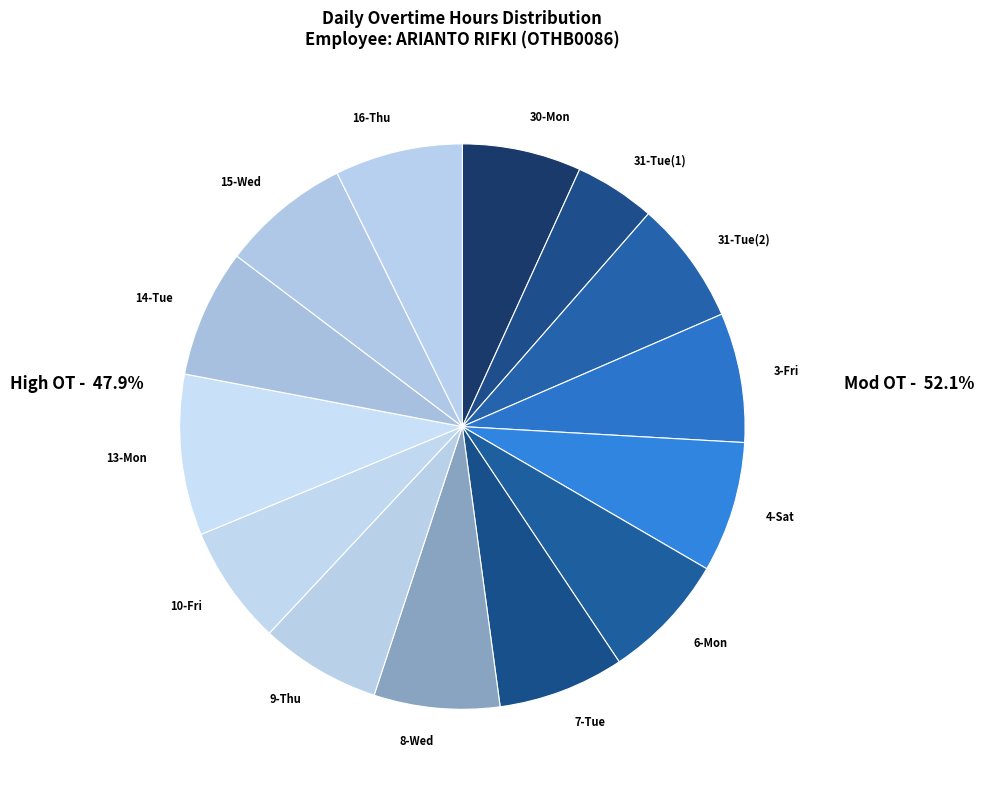

Does 3-Fri account for over 50% of the chart?

No